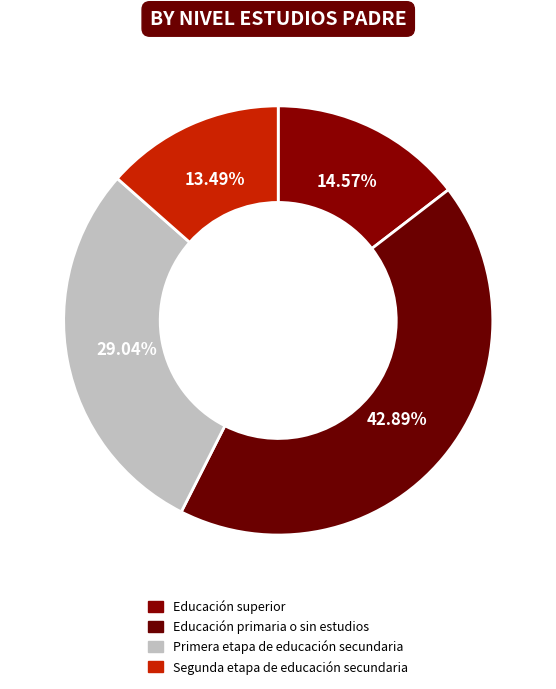

Count the number of slices in the pie.

4